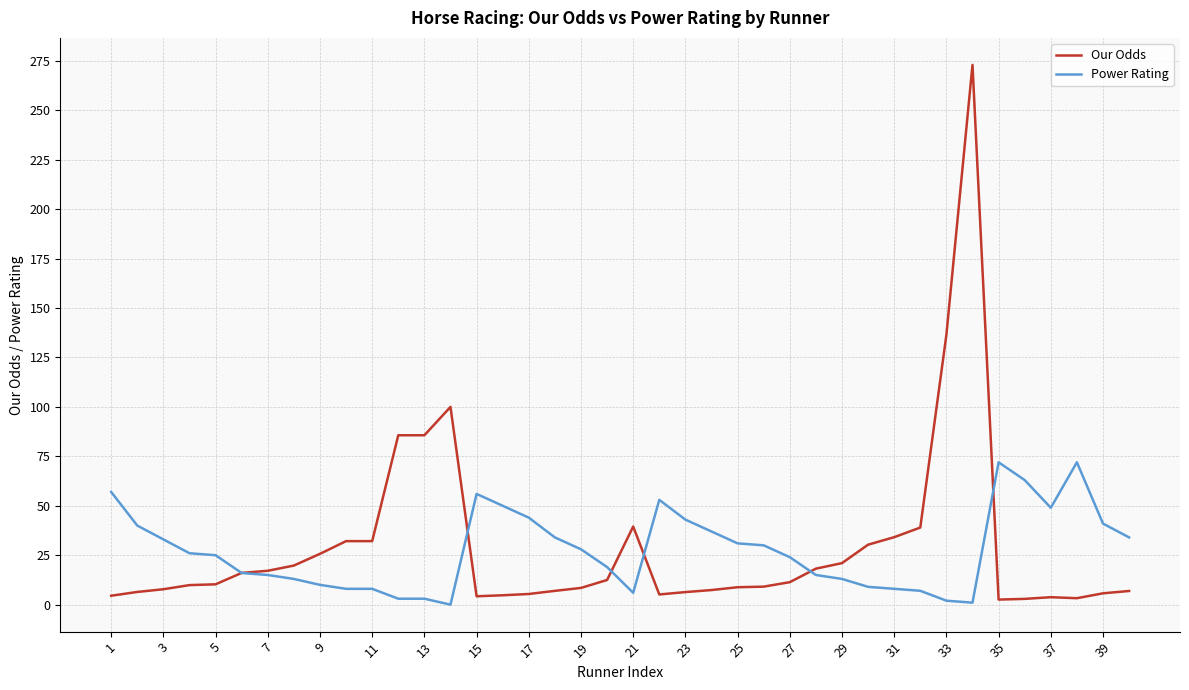

What is the average value of the Our Odds series?

29.0